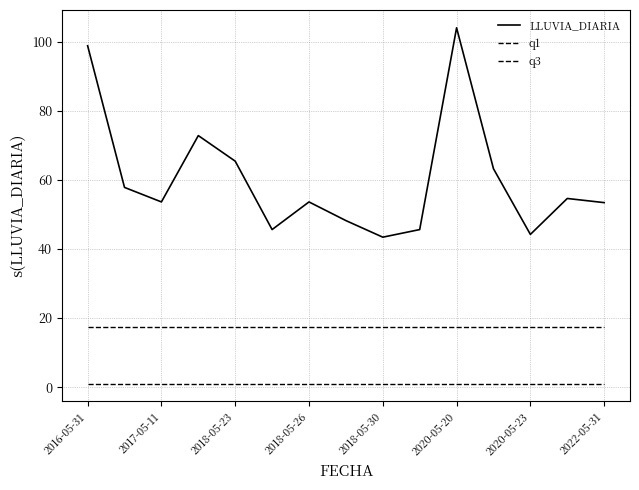

Reading left to right, what are all the values shown in this chart?

LLUVIA_DIARIA: 98.8	57.8	53.6	72.8	65.4	45.6	53.6	48.2	43.4	45.6	104.0	63.2	44.2	54.6	53.4
q1: 1.0	1.0	1.0	1.0	1.0	1.0	1.0	1.0	1.0	1.0	1.0	1.0	1.0	1.0	1.0
q3: 17.4	17.4	17.4	17.4	17.4	17.4	17.4	17.4	17.4	17.4	17.4	17.4	17.4	17.4	17.4